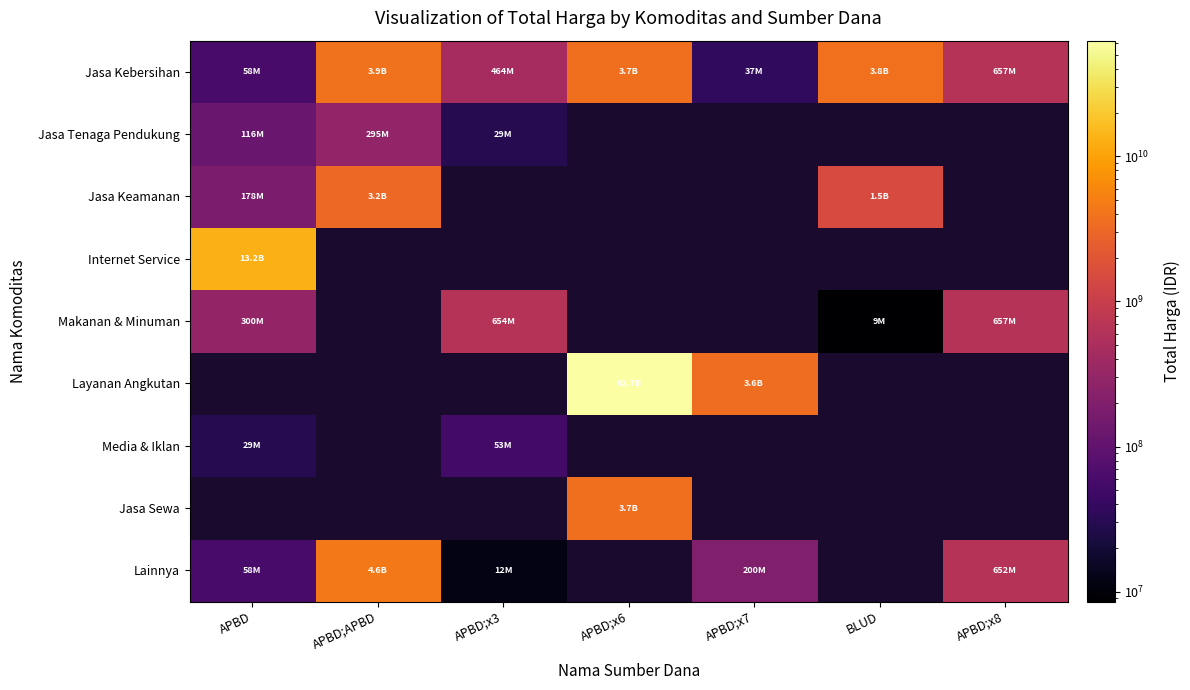

At how many categories does at least one series exceed 39776908284?

1